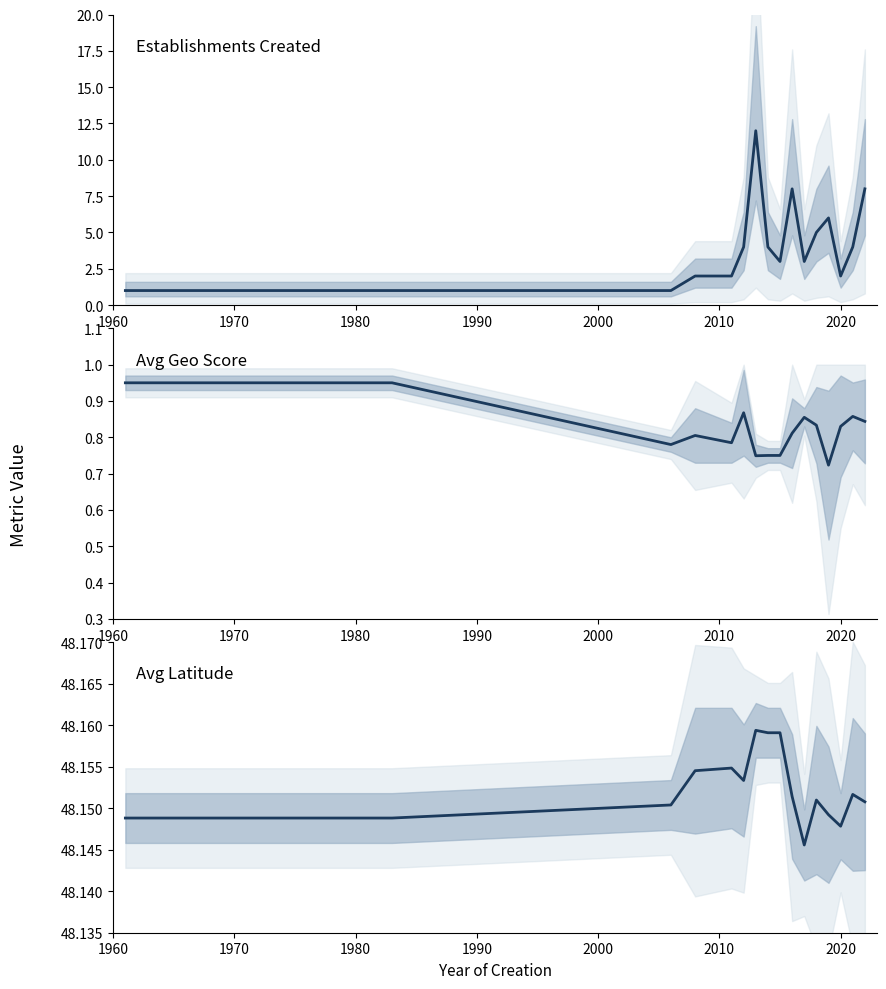

True or false: Avg latitude and Count per year cross at least once.

False